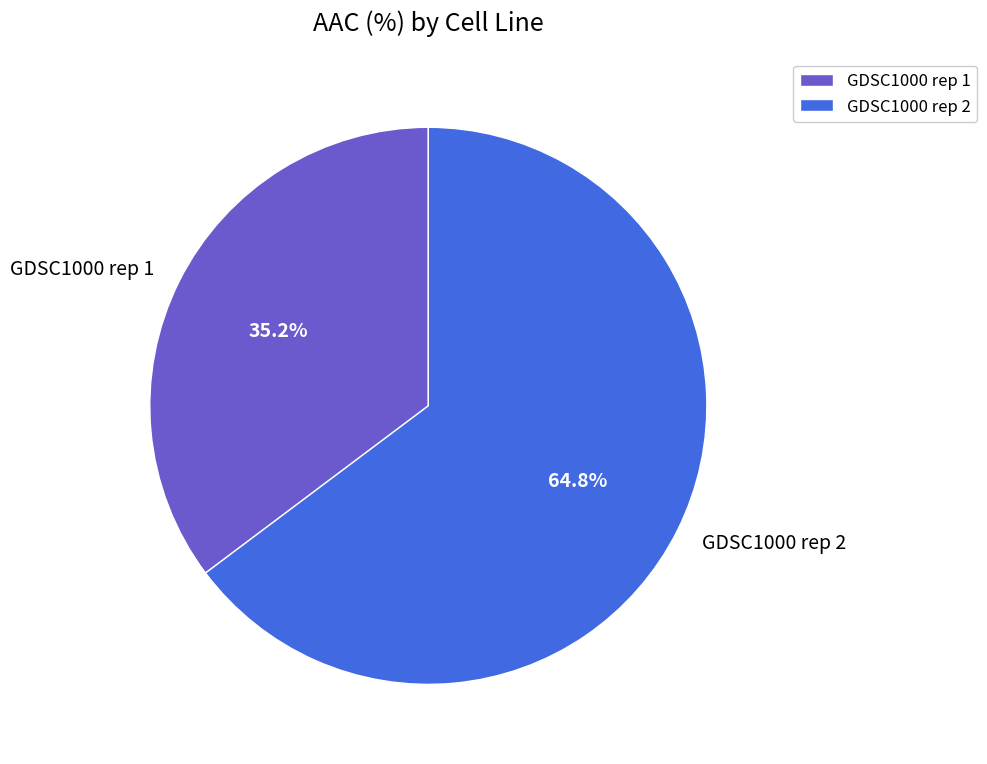

Which slice is the smallest?

GDSC1000 rep 1